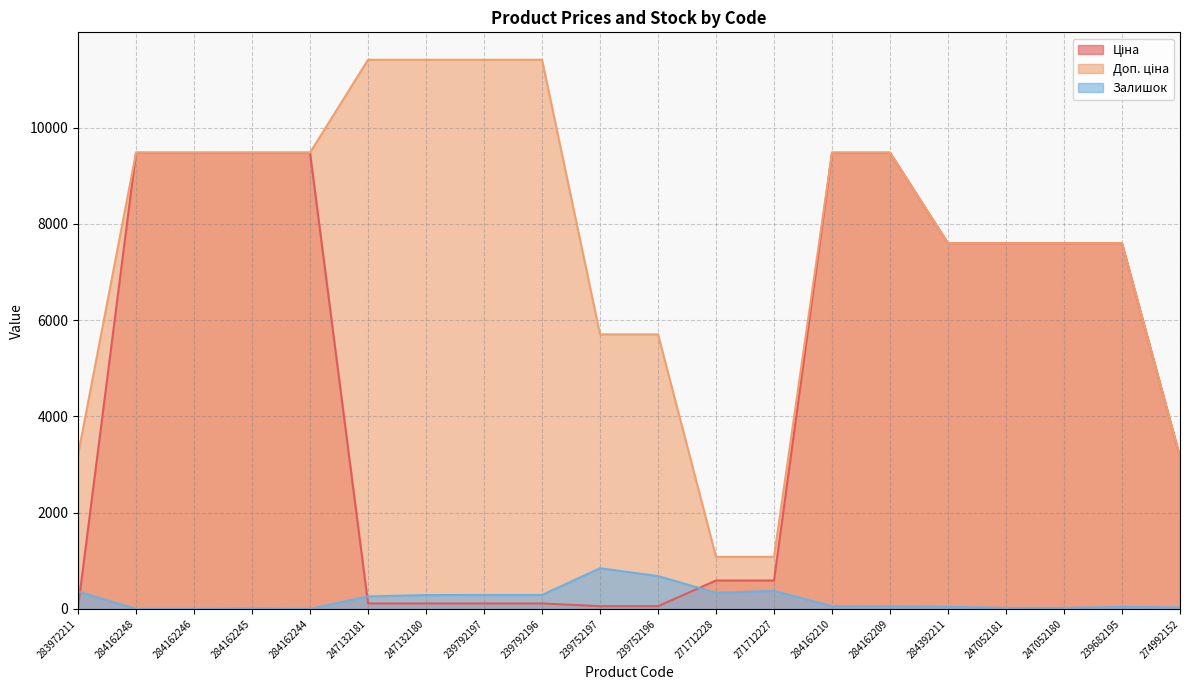

True or false: Ціна and Доп. ціна intersect in this chart.

False